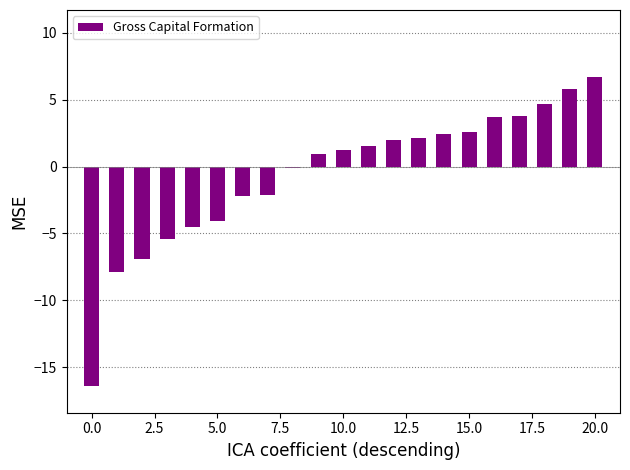

What is the difference between the maximum and minimum values?

23.1